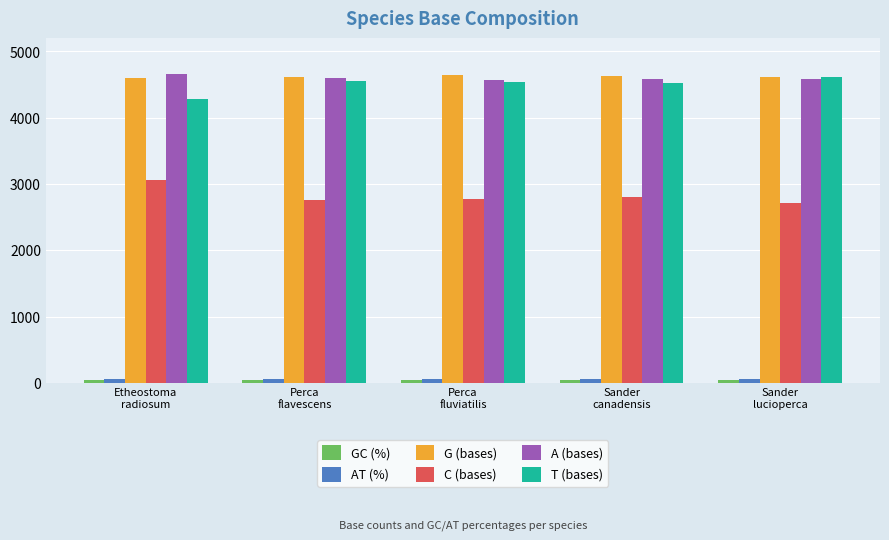

What is the total value across all series at Sander
canadensis?

16642.0